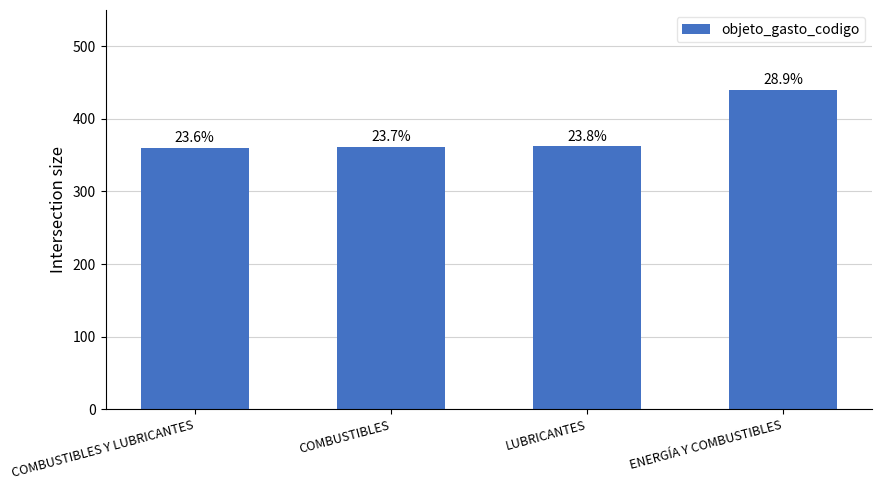

How many bars are there in total?

4